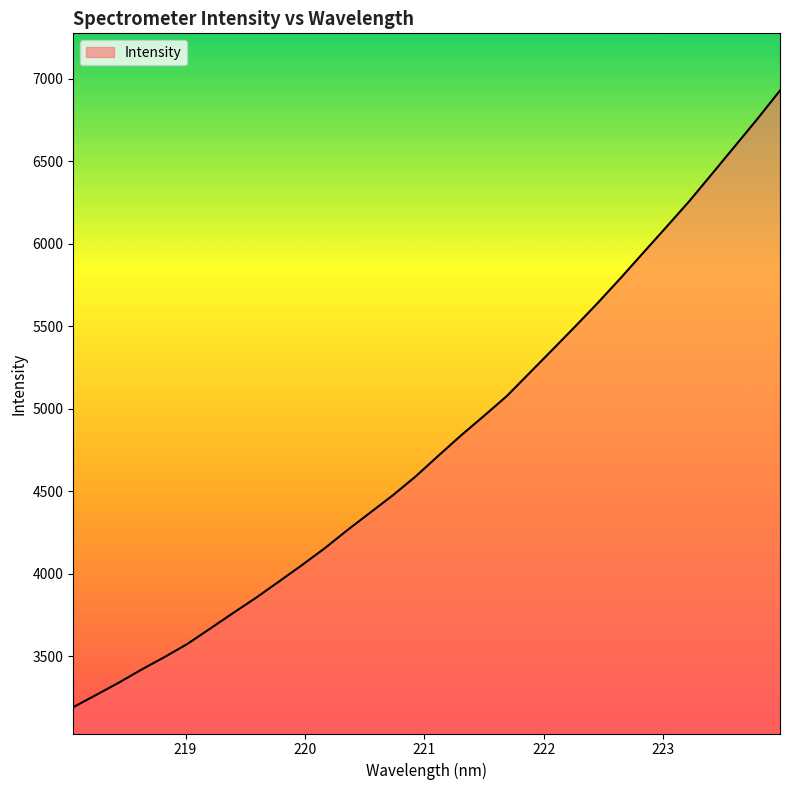

What is the difference between the maximum and minimum values?

3736.9